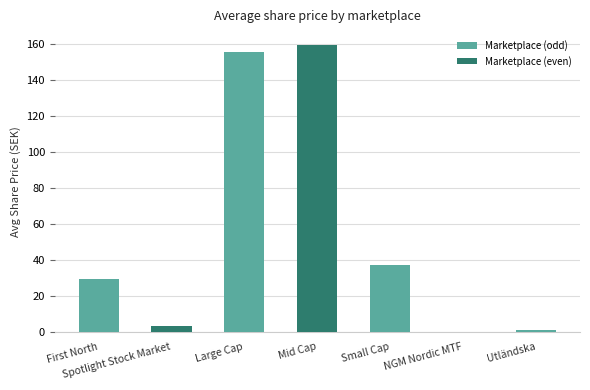

Are the bars grouped side by side (vs. stacked)?

No